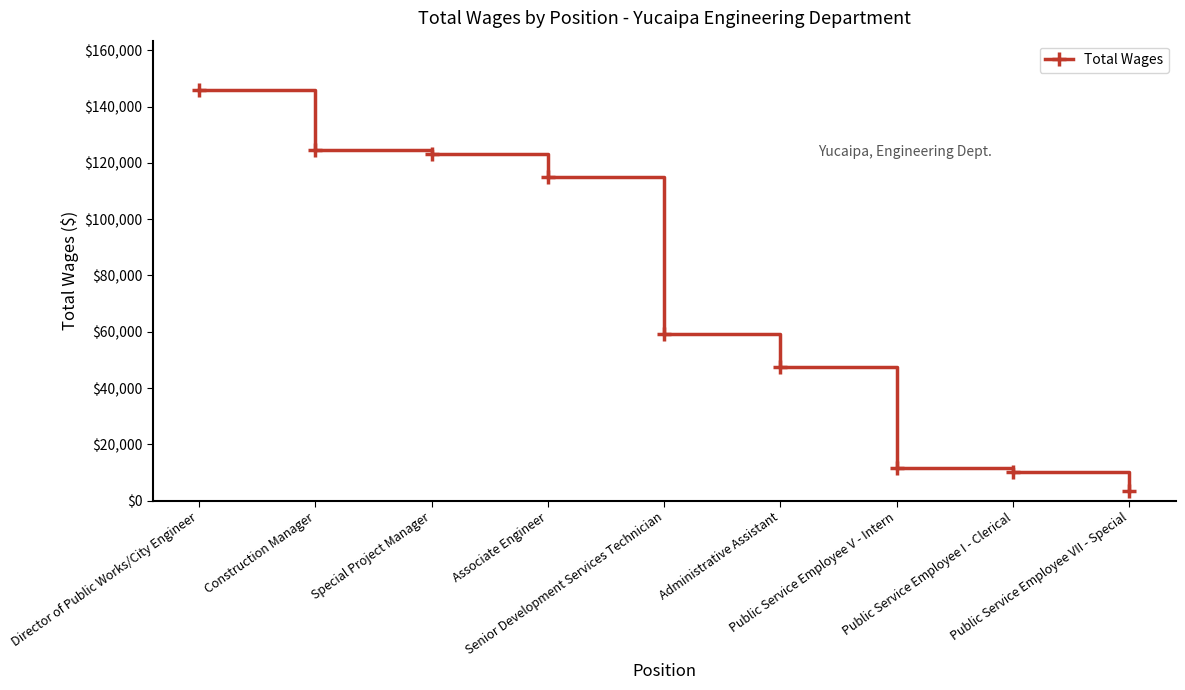

Does the chart have visible grid lines?

No